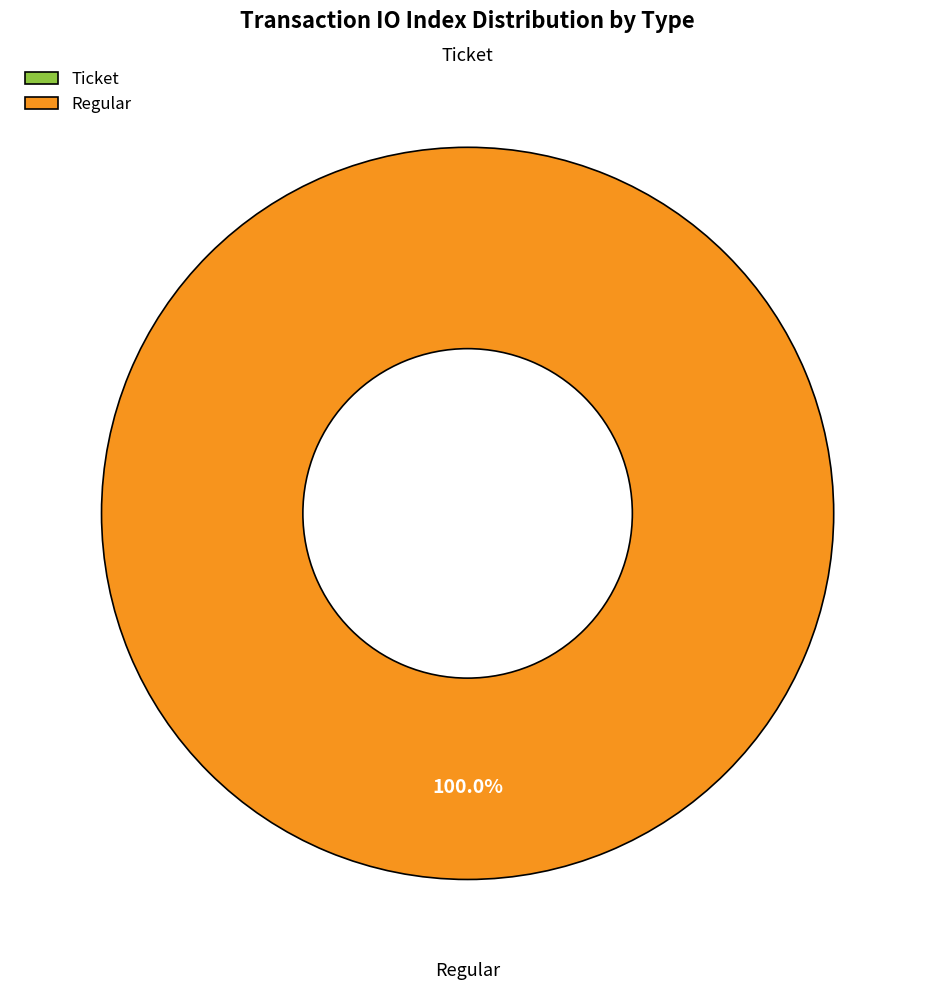

Rank the categories by value from lowest to highest.

Ticket, Regular